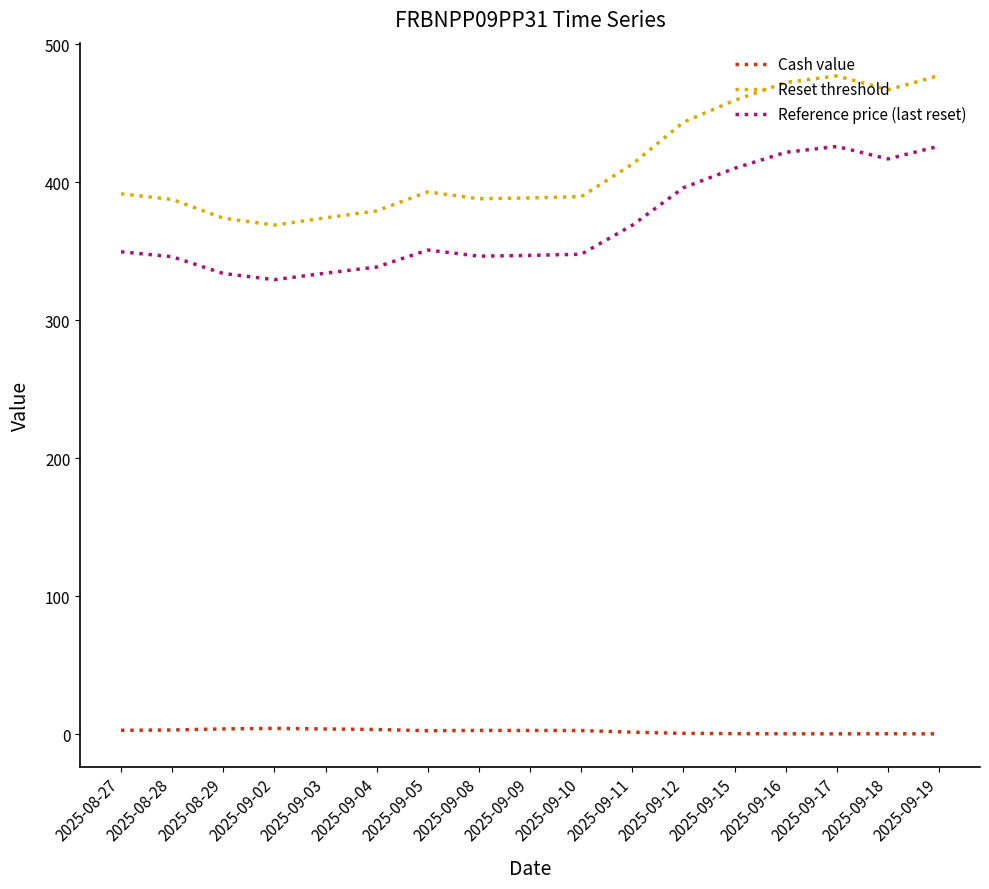

The value of Reference price (last reset) at 2025-08-28 is 526.1. True or false?

False